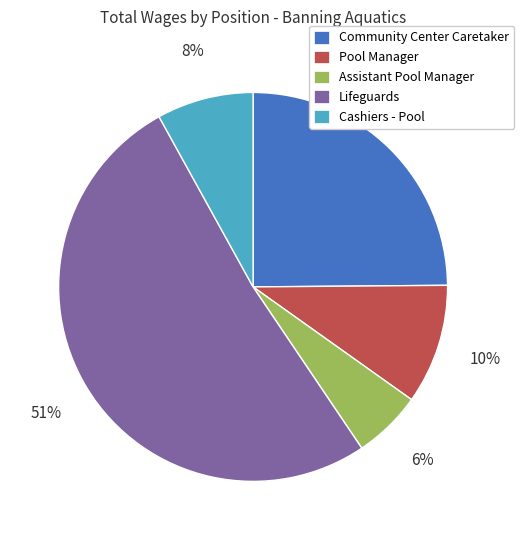

Do Lifeguards and Community Center Caretaker together represent more than half of the pie?

Yes